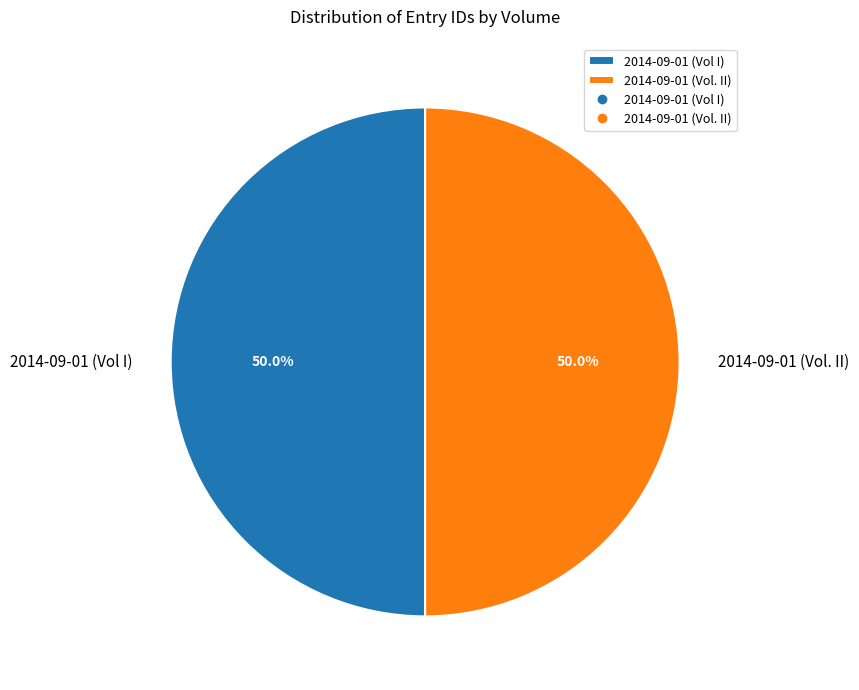

To the nearest percent, what percentage of the pie is 2014-09-01 (Vol I)?

50%